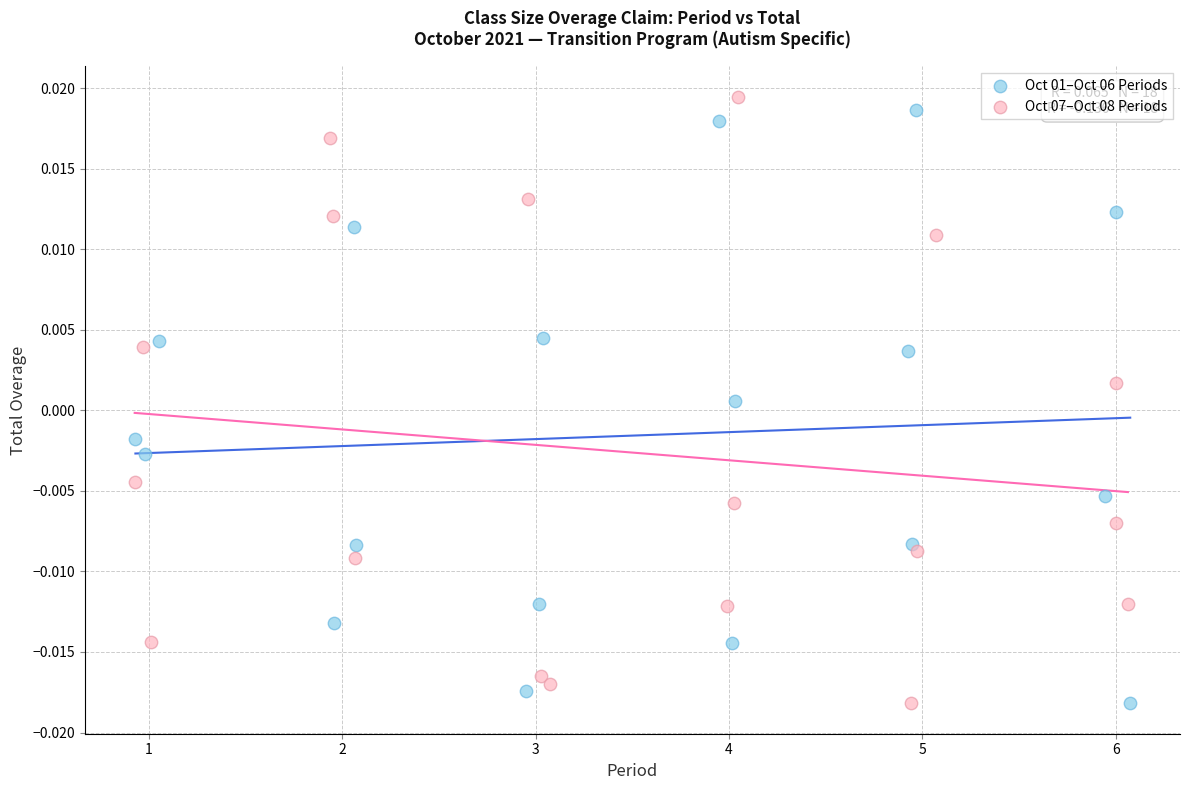

What are all the series names shown in the legend?

Oct 01–Oct 06 Periods, Oct 07–Oct 08 Periods